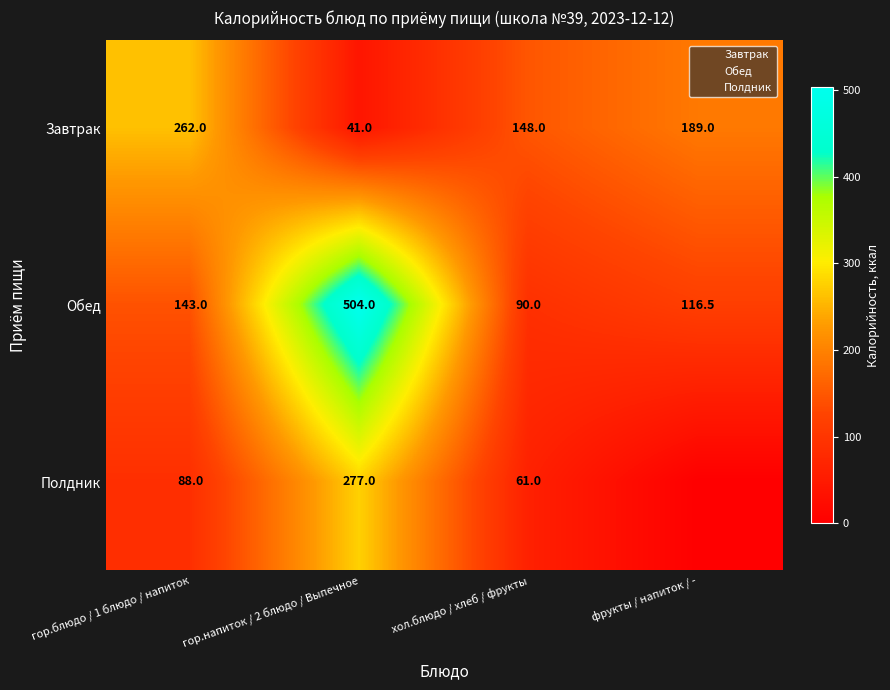

What is the lowest value of the Обед series?

90.0